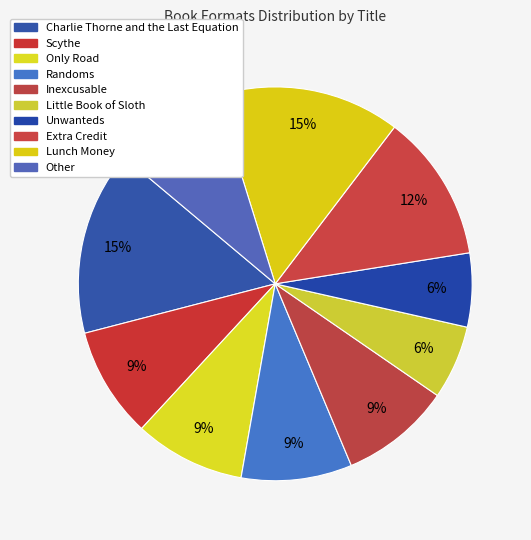

How many slices are in this pie chart?

10